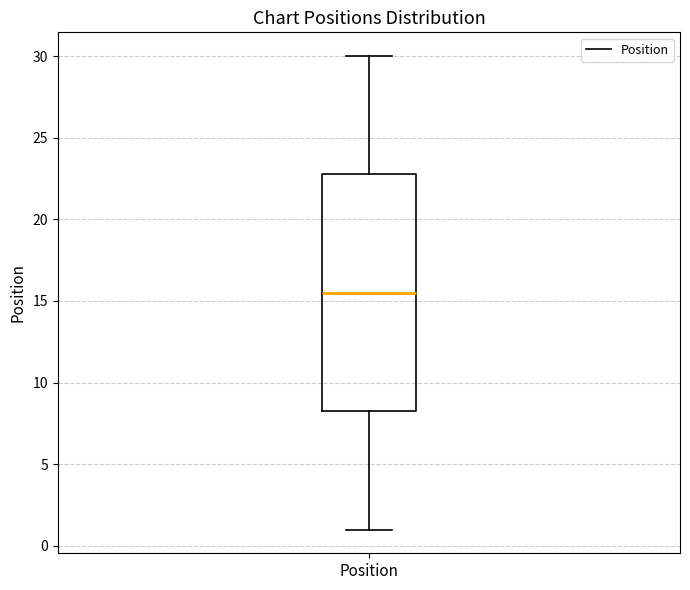

Read this box plot against the y-axis: the position of the median line, the range covered by the box, and the ends of both whiskers. The values are not printed on the chart, so give them approximately, as read against the axis.

median 15.5, box 8.5 to 23.0, whiskers 1.0 to 30.0